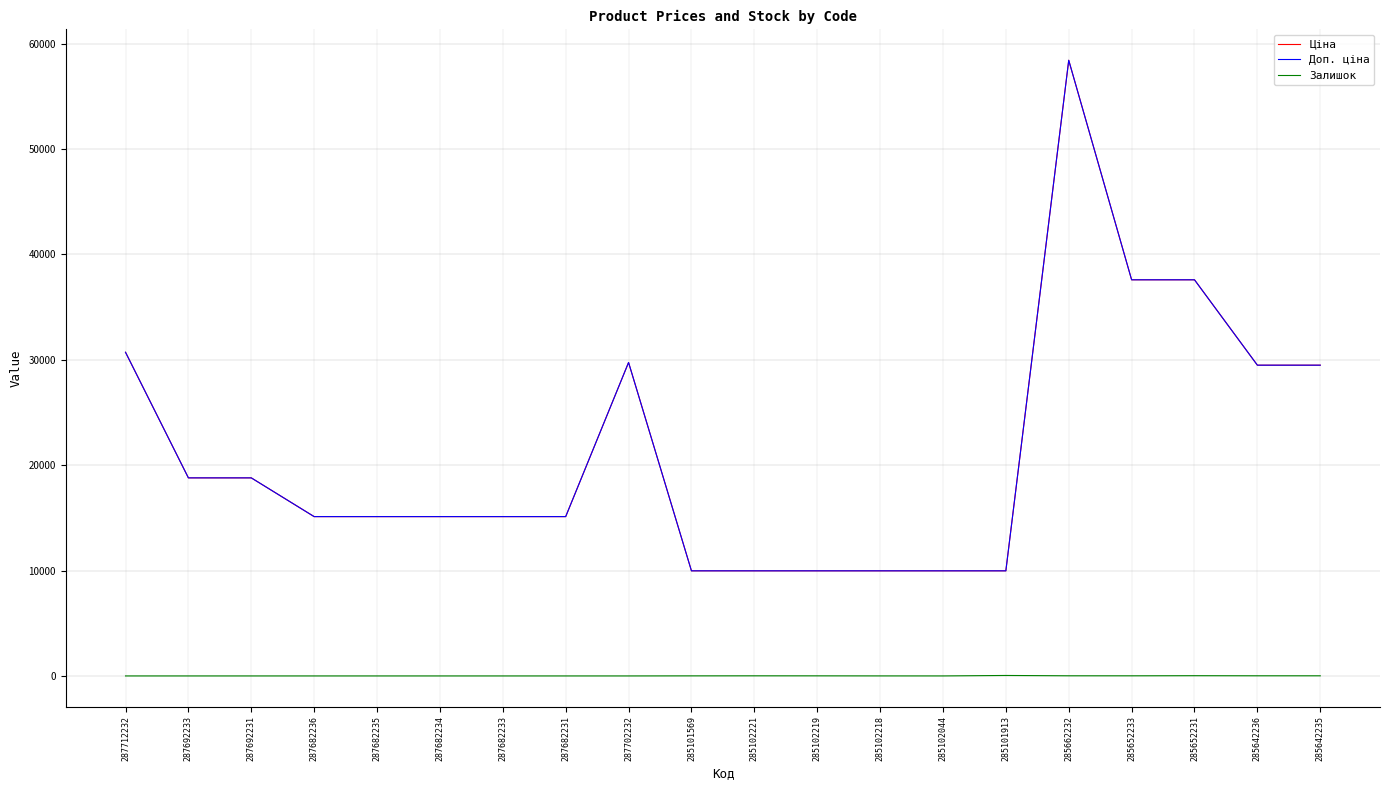

Is this an area chart (filled region under the line)?

No